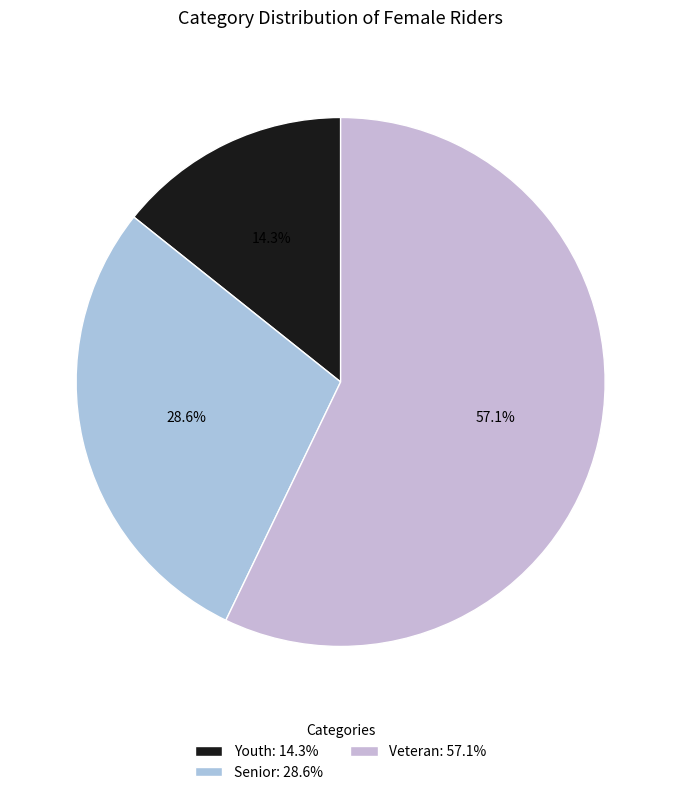

How many slices are in this pie chart?

3